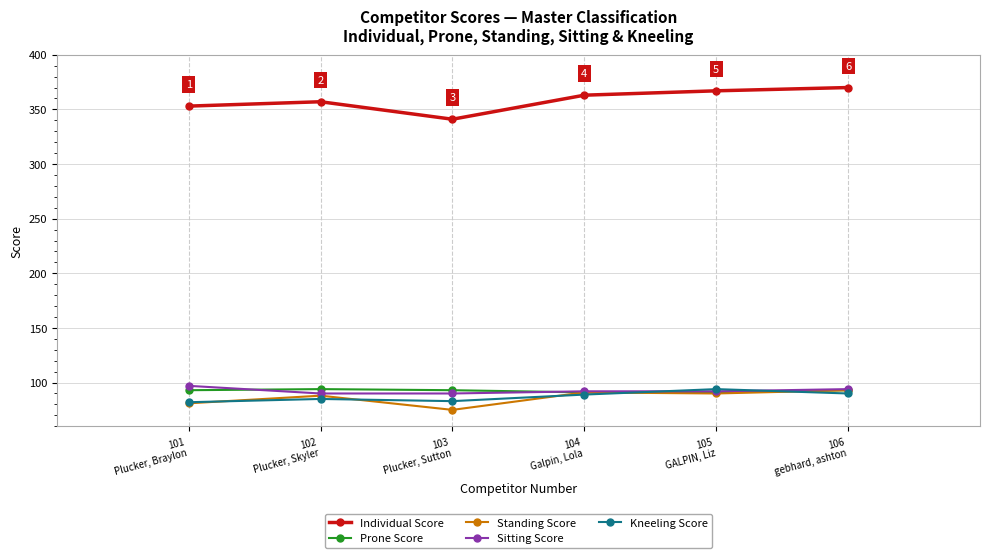

What position from the left is 104
Galpin, Lola?

4